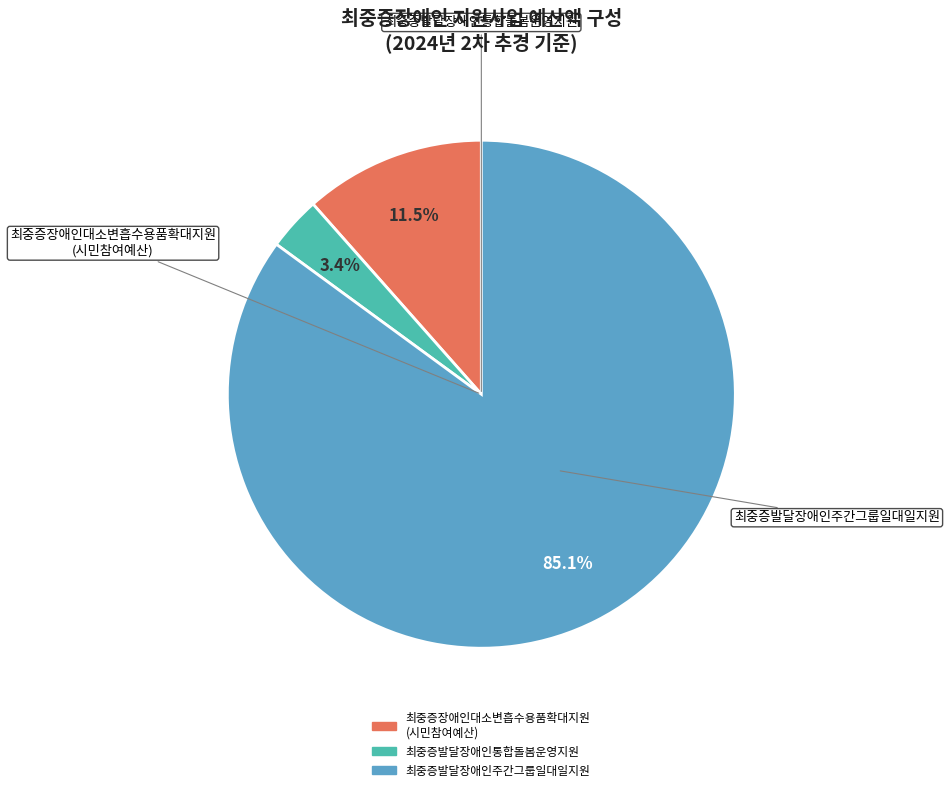

Approximately how many times larger is the value at 최중증장애인대소변흡수용품확대지원 (시민참여예산) compared to 최중증발달장애인통합돌봄운영지원?

3.4